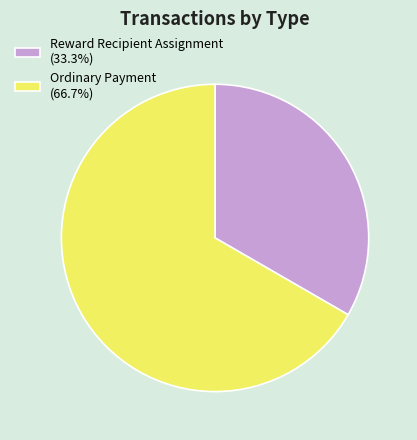

Is Ordinary Payment (66.7%) the majority of the pie?

Yes